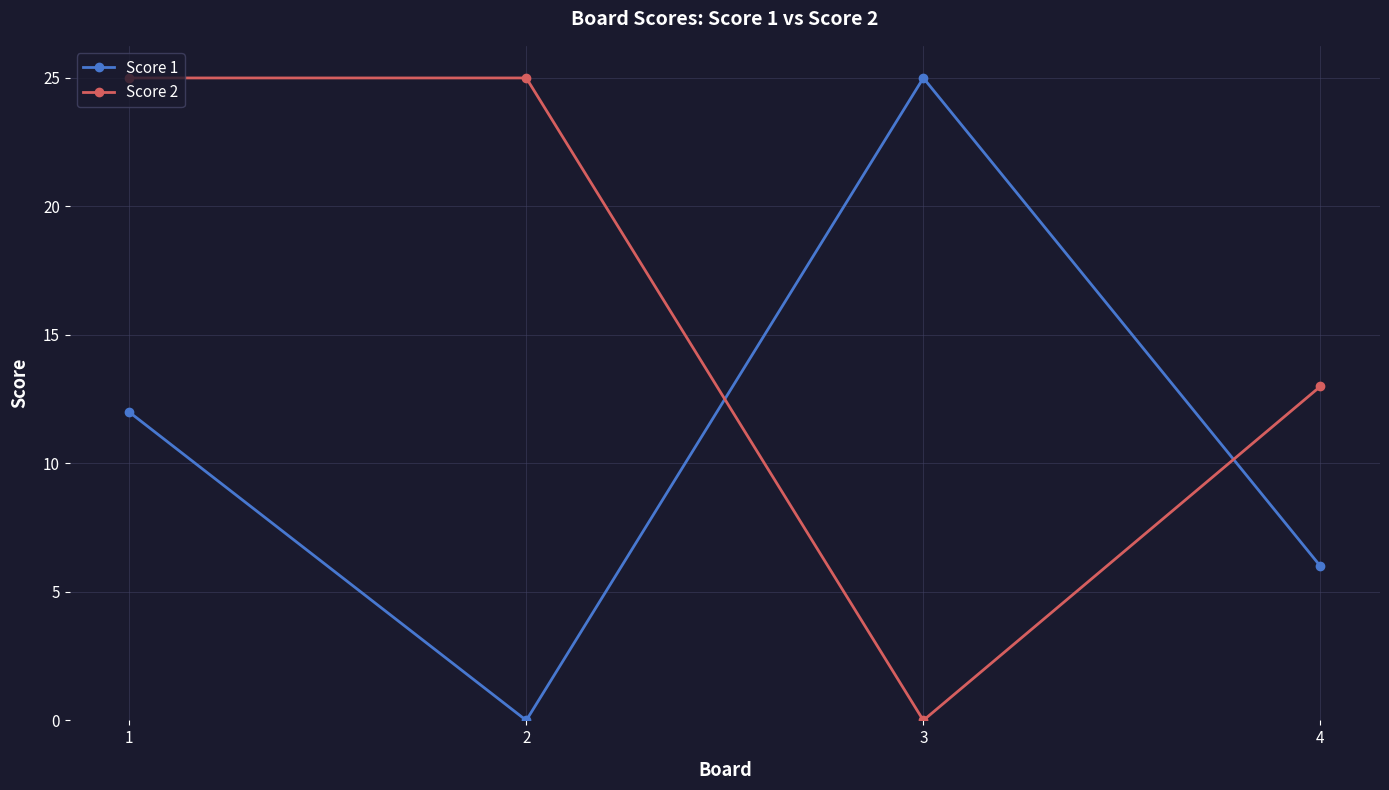

Rank the categories by Score 1 value from highest to lowest.

3, 1, 4, 2